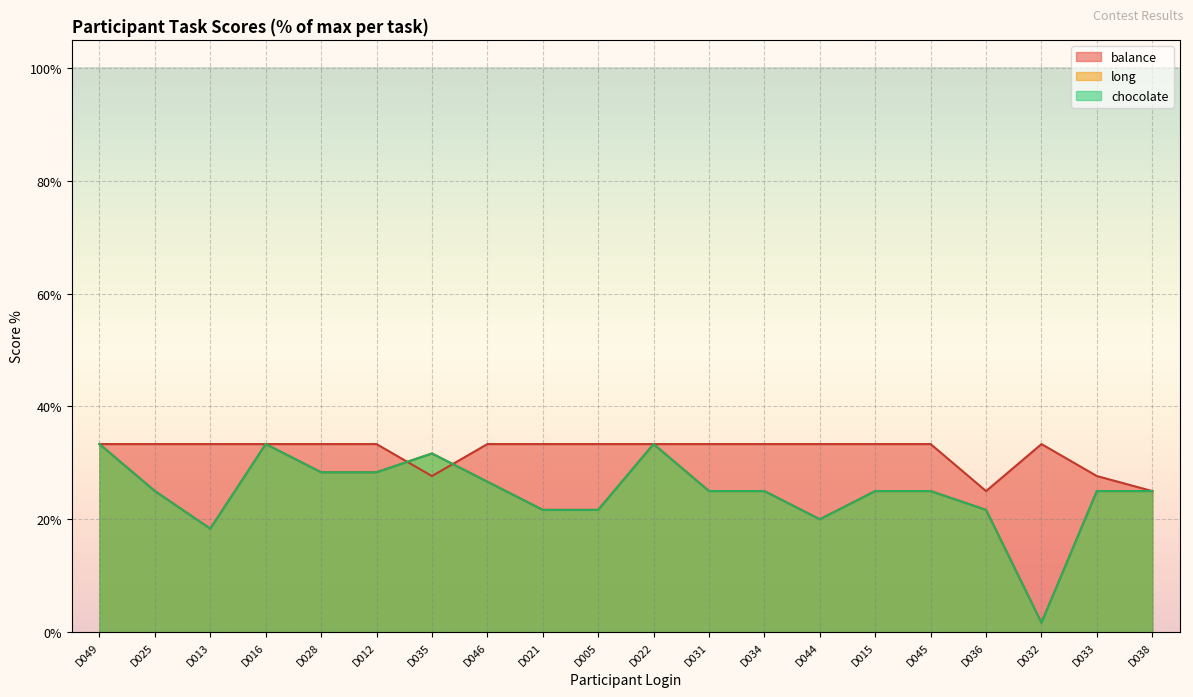

Which series ends up on top after the final intersection of chocolate and balance?

balance